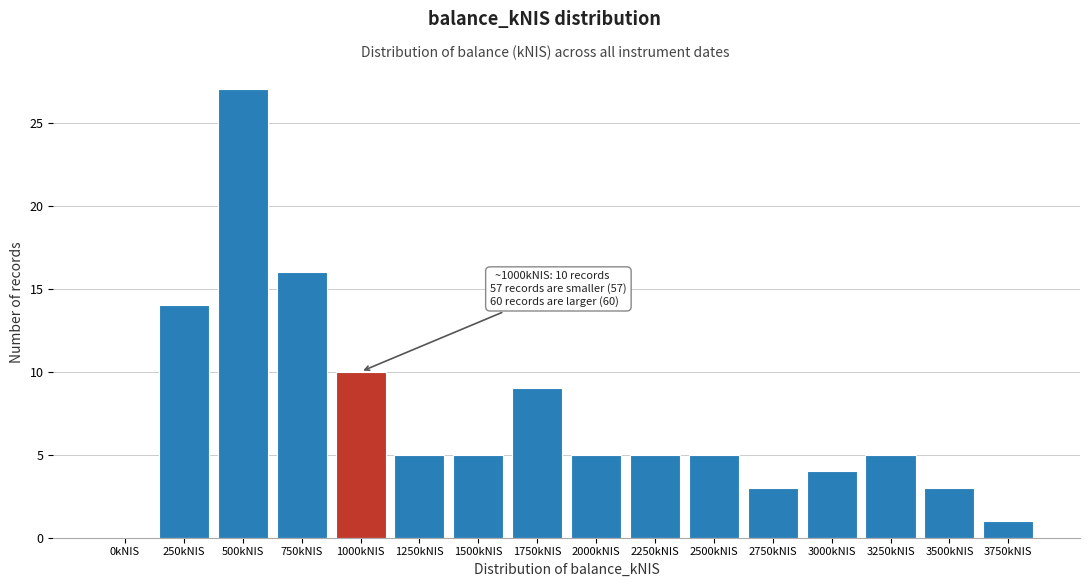

Reading left to right, transcribe all the data shown in this chart.

0kNIS=0	250kNIS=14	500kNIS=27	750kNIS=16	1000kNIS=10	1250kNIS=5	1500kNIS=5	1750kNIS=9	2000kNIS=5	2250kNIS=5	2500kNIS=5	2750kNIS=3	3000kNIS=4	3250kNIS=5	3500kNIS=3	3750kNIS=1